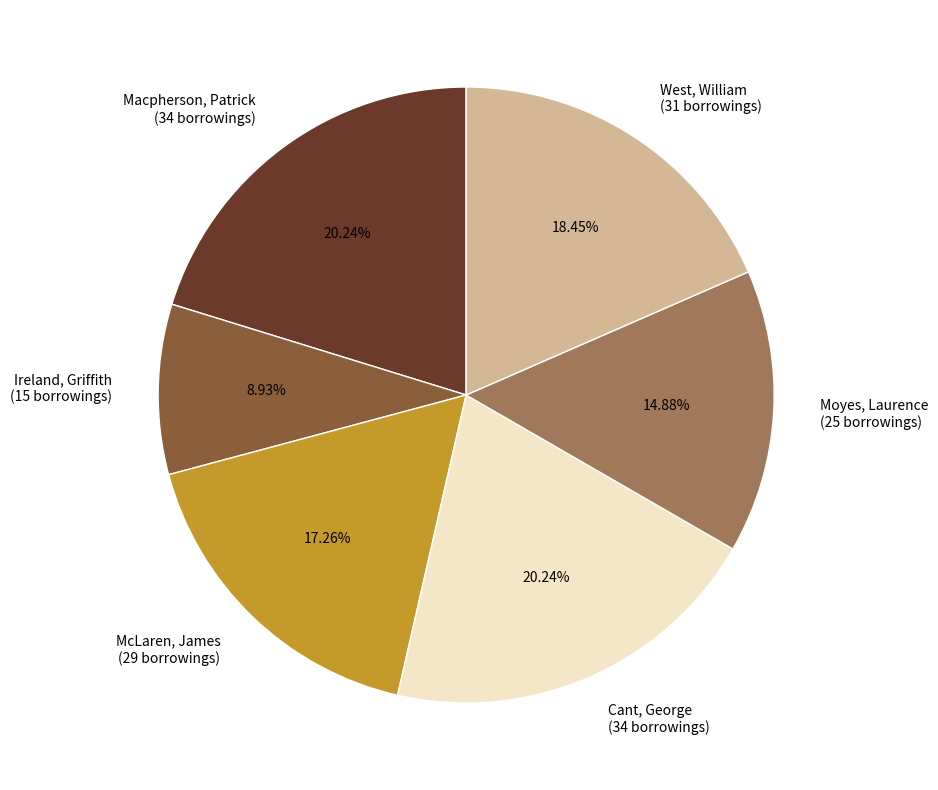

True or false: Cant, George accounts for 26% of the total.

False